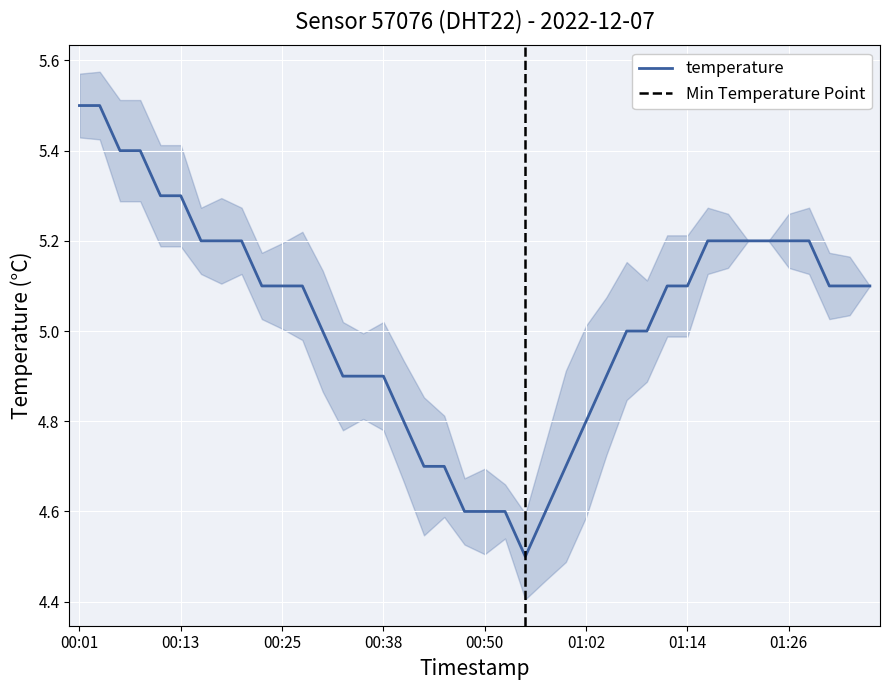

At which label does the data first exceed 5?

00:01